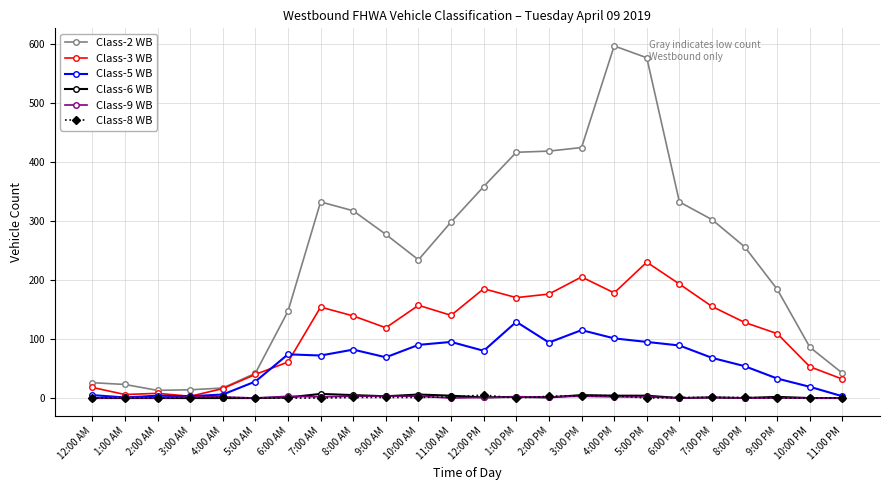

What is the greatest value displayed?

596